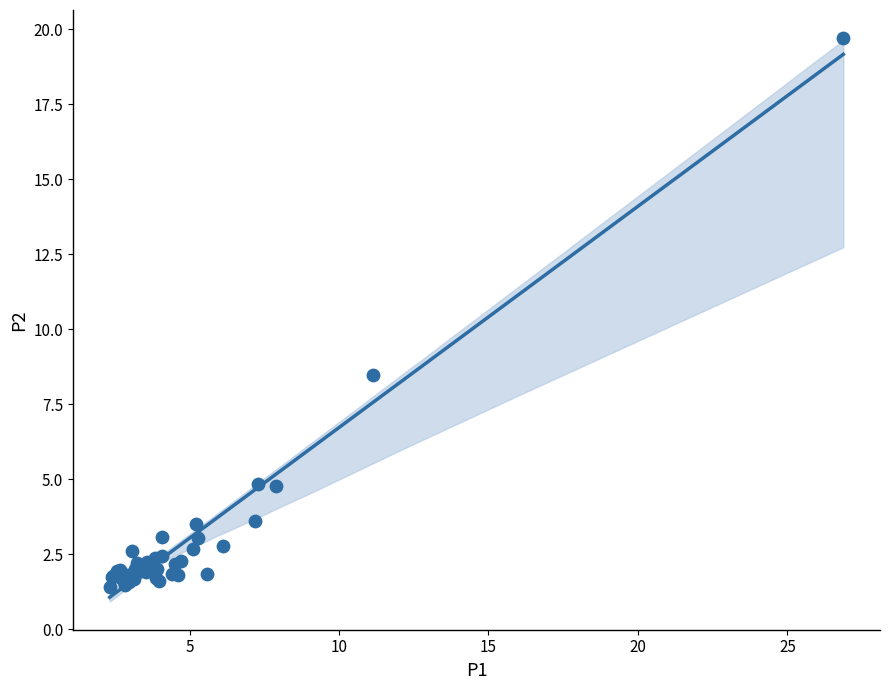

What Y value in the scatter plot is closest to 10?

8.5